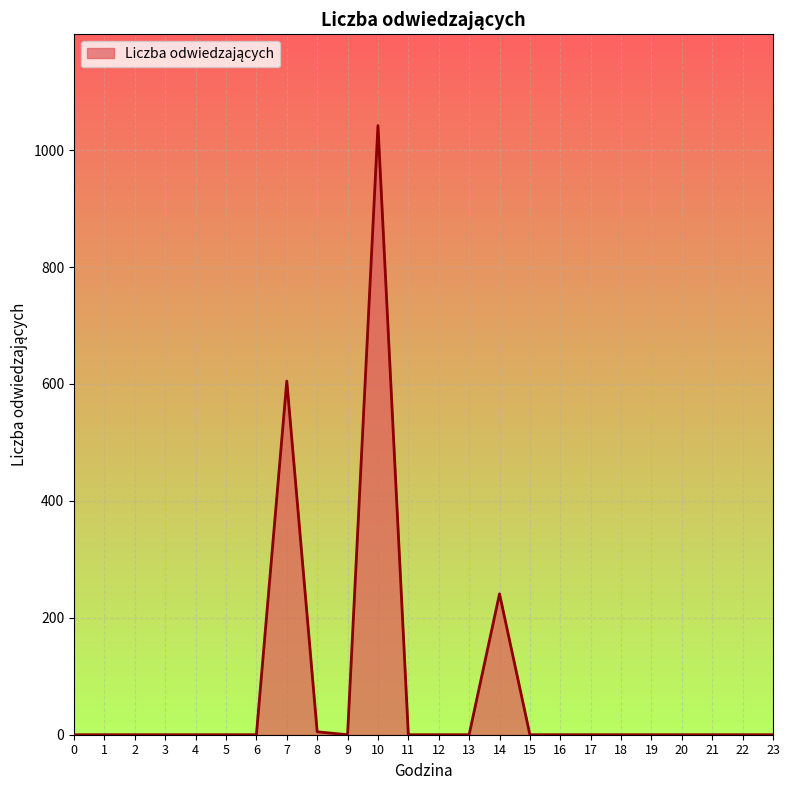

Reading left to right, list all the values displayed in this chart.

0	0	0	0	0	0	0	605	5	0	1042	0	0	0	241	0	0	0	0	0	0	0	0	0